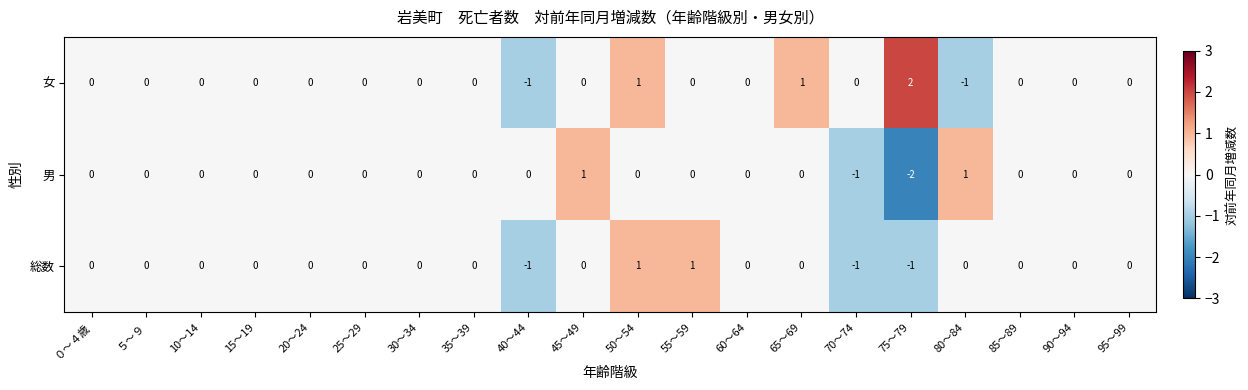

The value of 男 at 85～89 is 0. True or false?

True